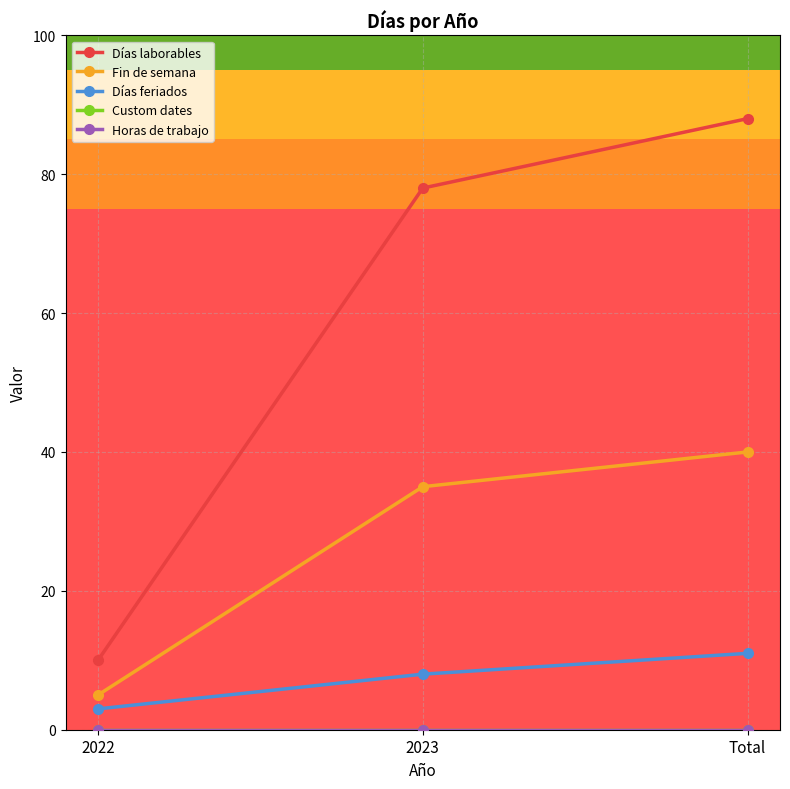

Which category has the lowest value across all series?

2022